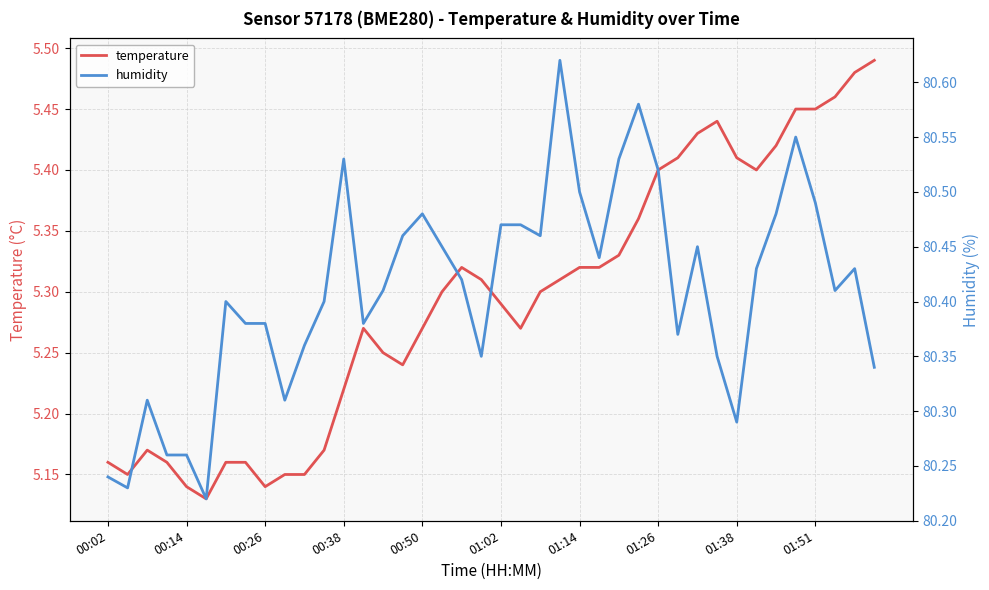

True or false: temperature and humidity cross at least once.

False